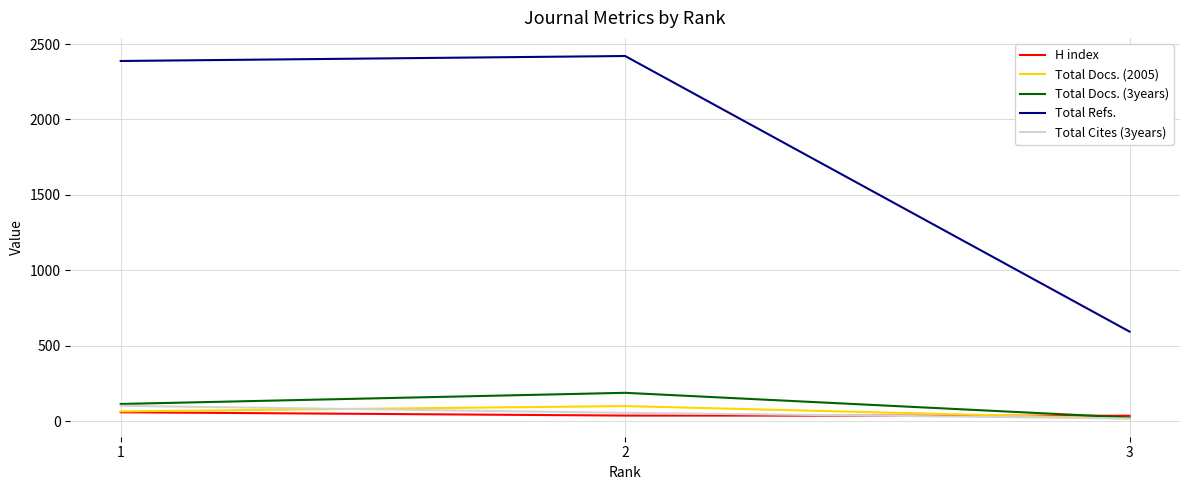

The H index series shows 35 at 3. True or false?

True